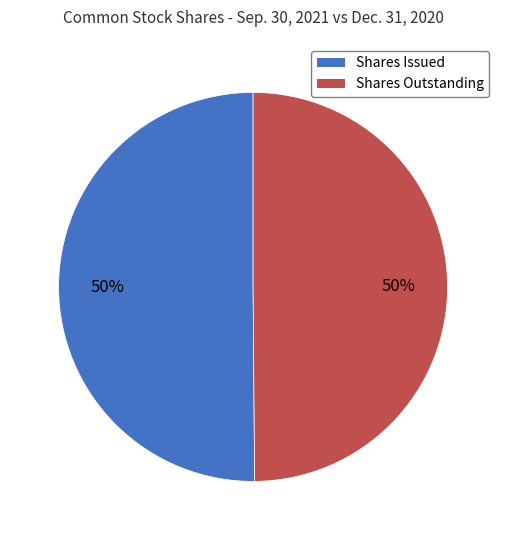

To the nearest percent, what is the combined percentage of Shares Outstanding and Shares Issued?

100%